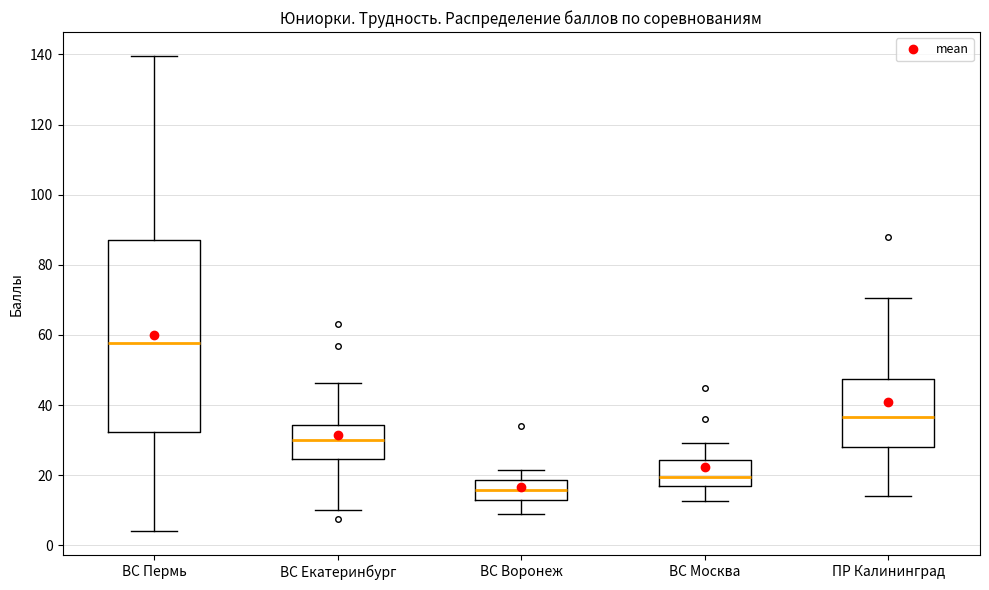

Reading left to right, transcribe this box plot: for each box, give where its median line is, the range the box spans, and where its two whiskers end, as read against the y-axis. The values are not printed on the chart, so give them approximately, as read against the axis.

ВС Пермь: median 58, box 32 to 88, whiskers 4 to 140
ВС Екатеринбург: median 30, box 24 to 34, whiskers 10 to 46
ВС Воронеж: median 16, box 12 to 18, whiskers 8 to 22
ВС Москва: median 20, box 18 to 24, whiskers 12 to 30
ПР Калининград: median 36, box 28 to 48, whiskers 14 to 70